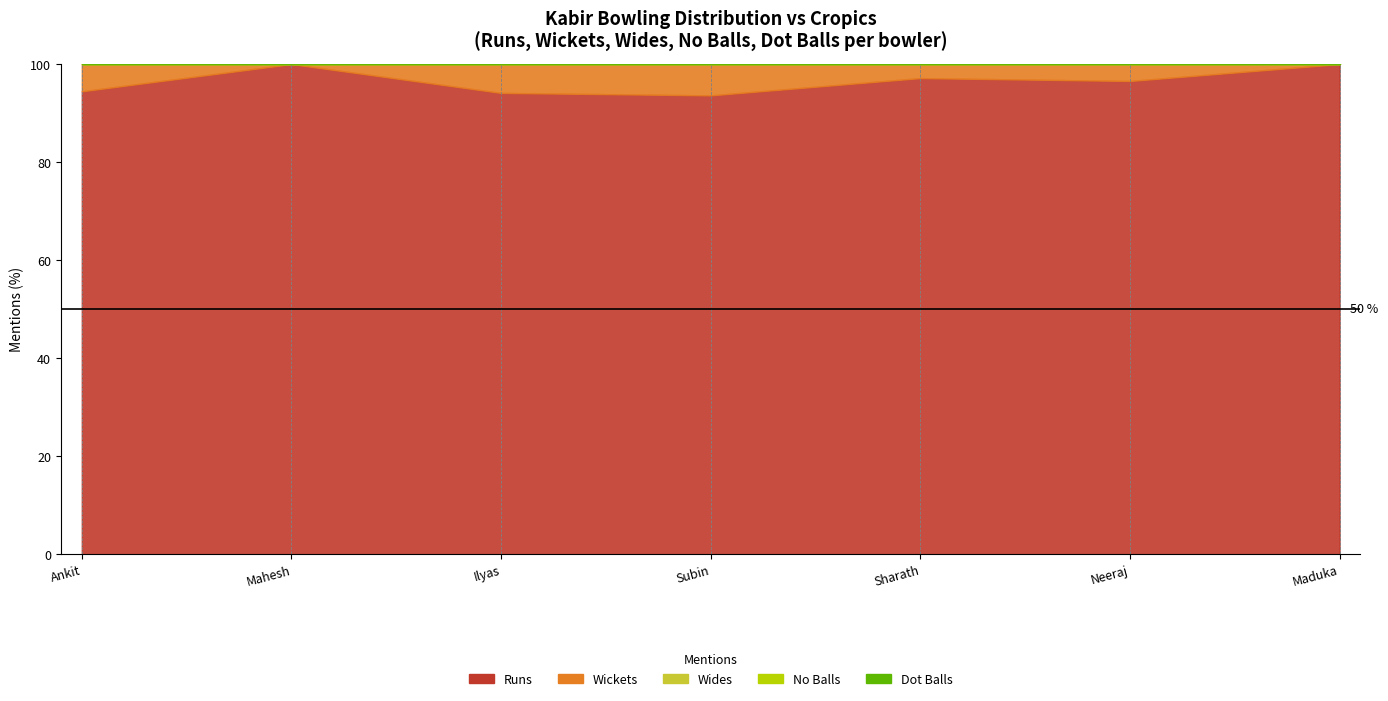

Between Sharath Sudarshanam and Neeraj Raj, which series saw the biggest shift?

Runs